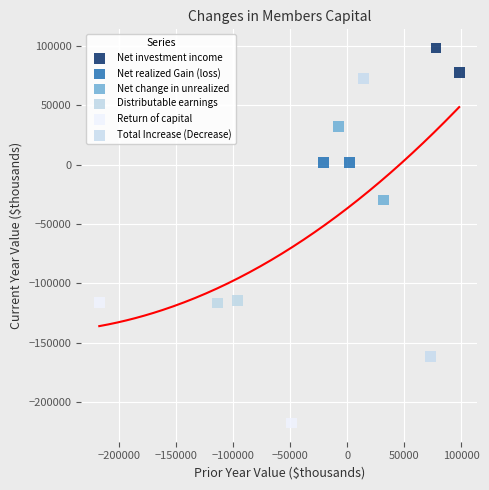

Which series reaches the minimum Y coordinate?

Return of capital